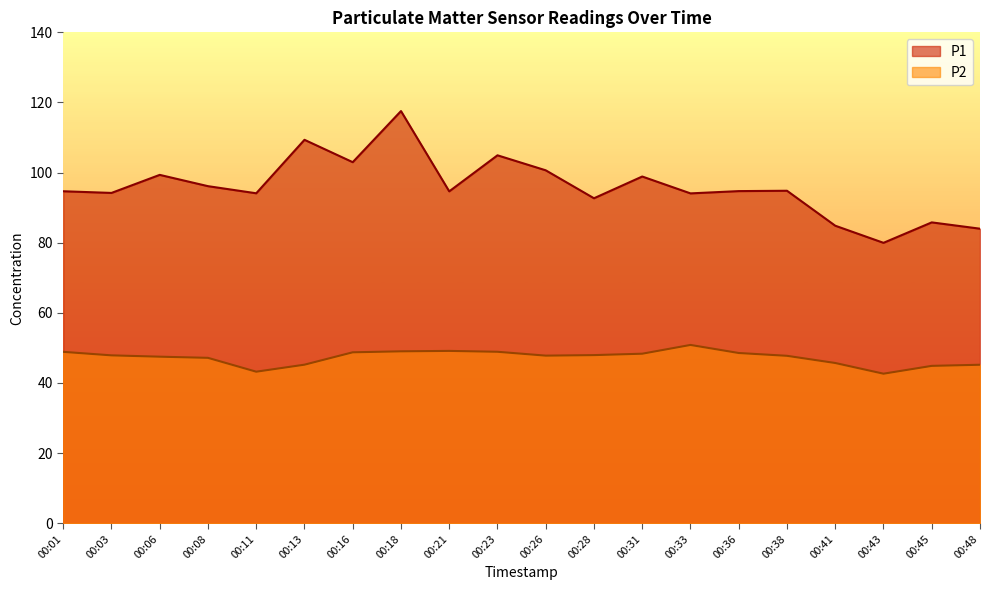

What is the value of the P1 point at the 6th from the left?

109.3